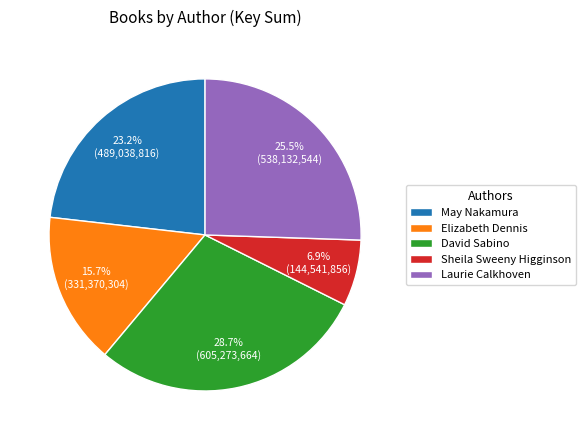

Approximately how many times larger is the value at Elizabeth Dennis compared to May Nakamura?

0.7